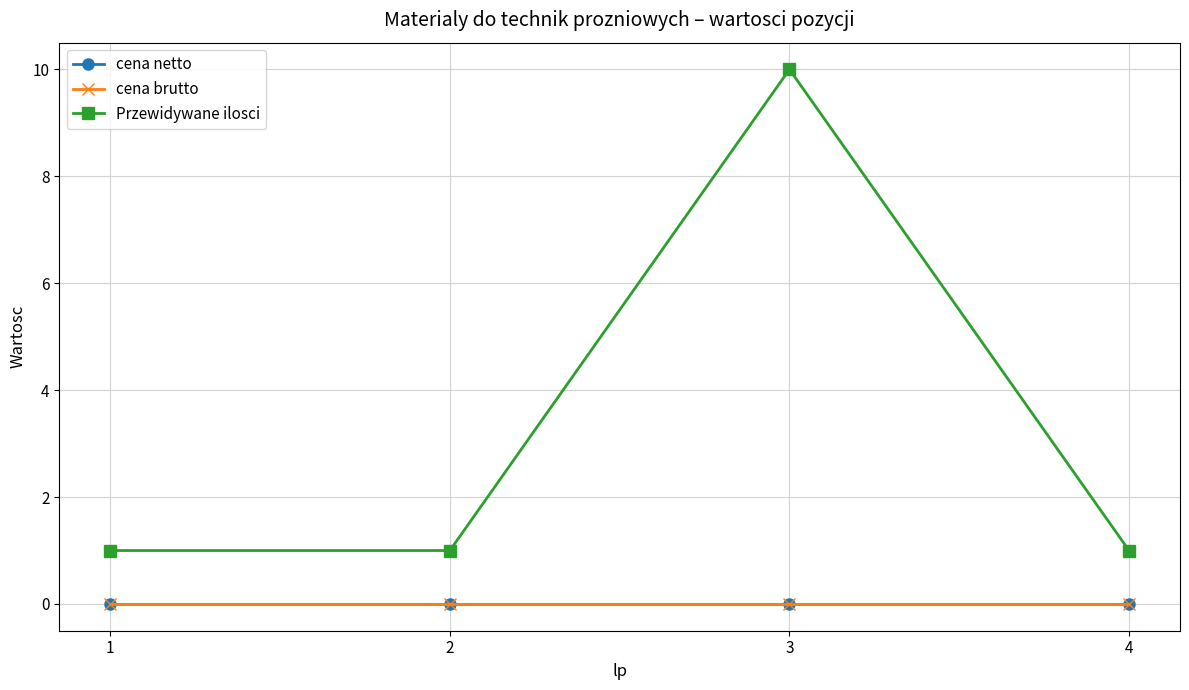

Which series has the largest total across all categories?

Przewidywane ilosci